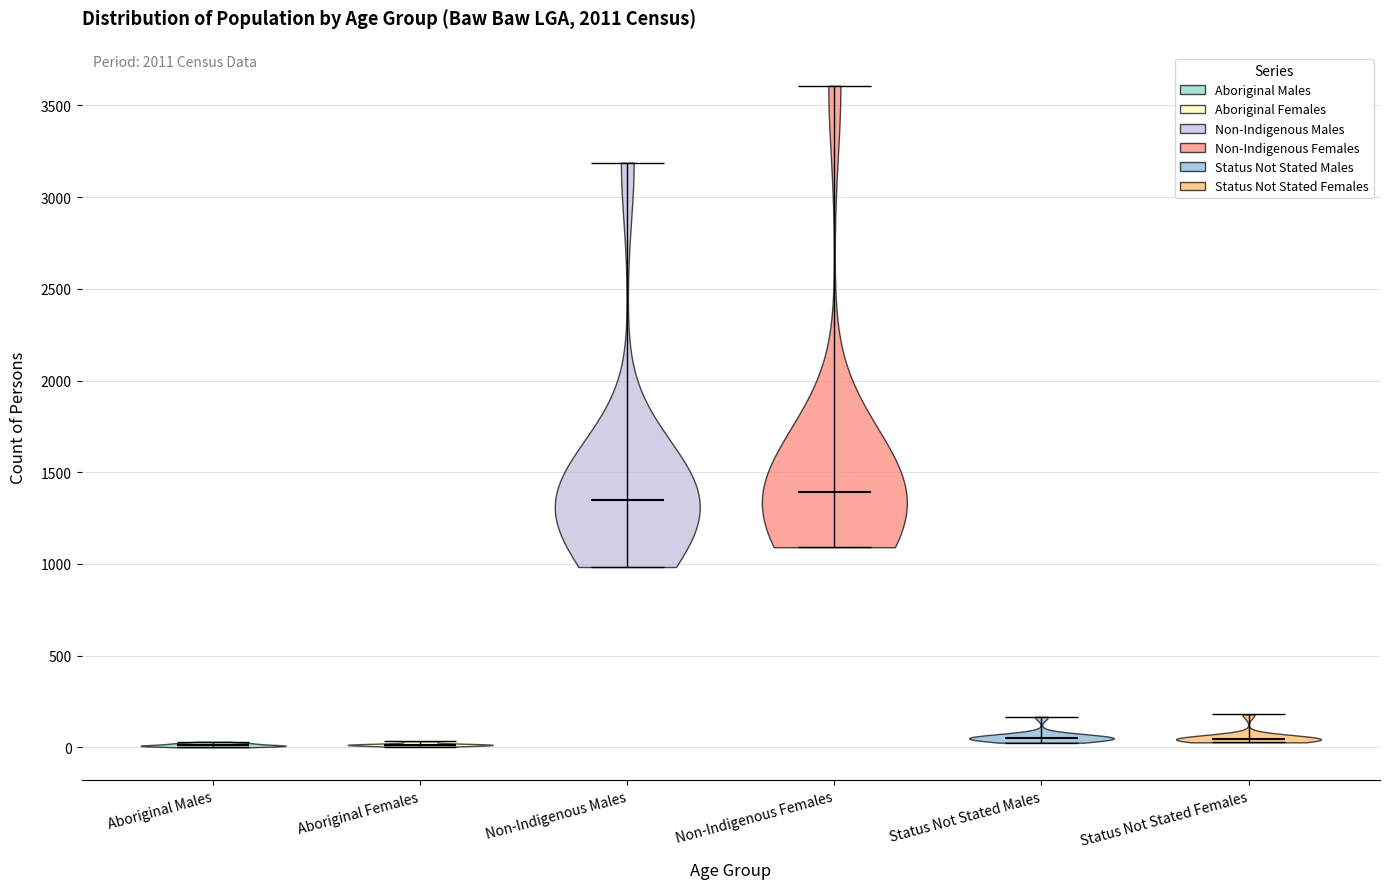

What is the highest point the violin for Status Not Stated Males reaches on the y-axis? The values are not printed on the chart, so give them approximately, as read against the axis.

150